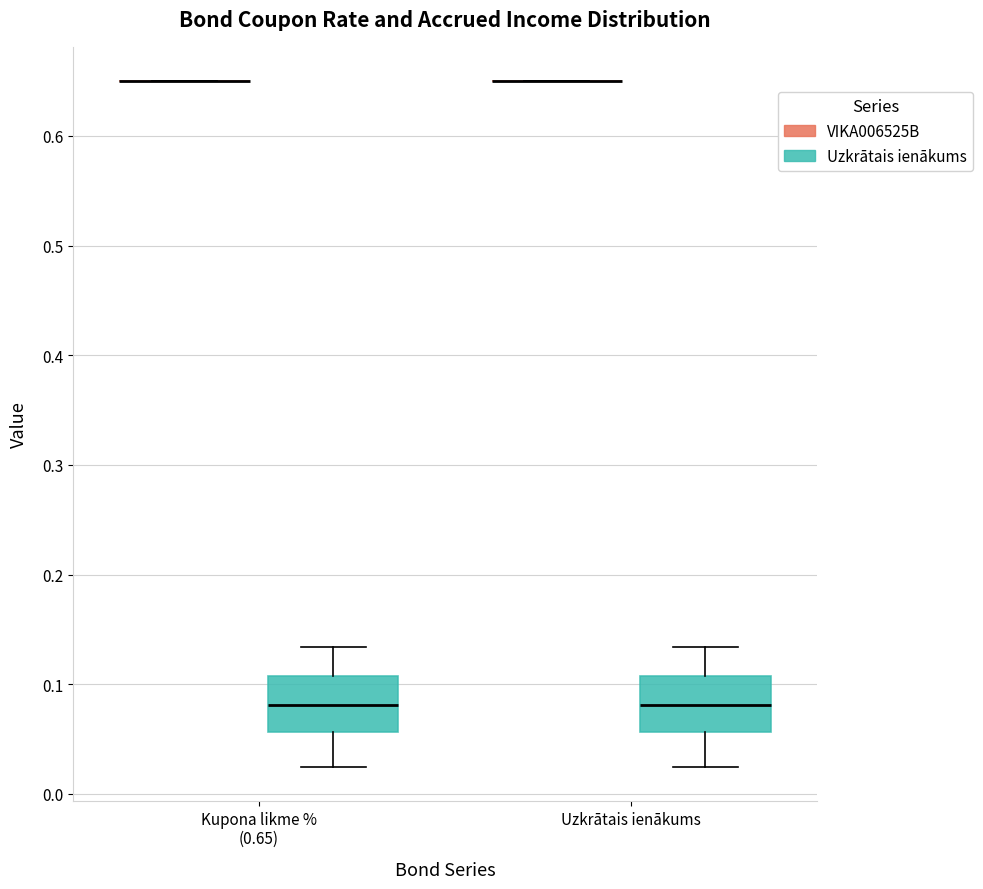

Reading left to right, read every box against the y-axis: the position of its median line, the range the box covers, and the ends of its whiskers. The values are not printed on the chart, so give them approximately, as read against the axis.

Kupona likme % (0.65) (VIKA006525B): box collapsed to a line at 0.65, whiskers 0.65 to 0.65
Kupona likme % (0.65) (Uzkrātais ienākums): median 0.08, box 0.06 to 0.11, whiskers 0.02 to 0.13
Uzkrātais ienākums (VIKA006525B): box collapsed to a line at 0.65, whiskers 0.65 to 0.65
Uzkrātais ienākums (Uzkrātais ienākums): median 0.08, box 0.06 to 0.11, whiskers 0.02 to 0.13